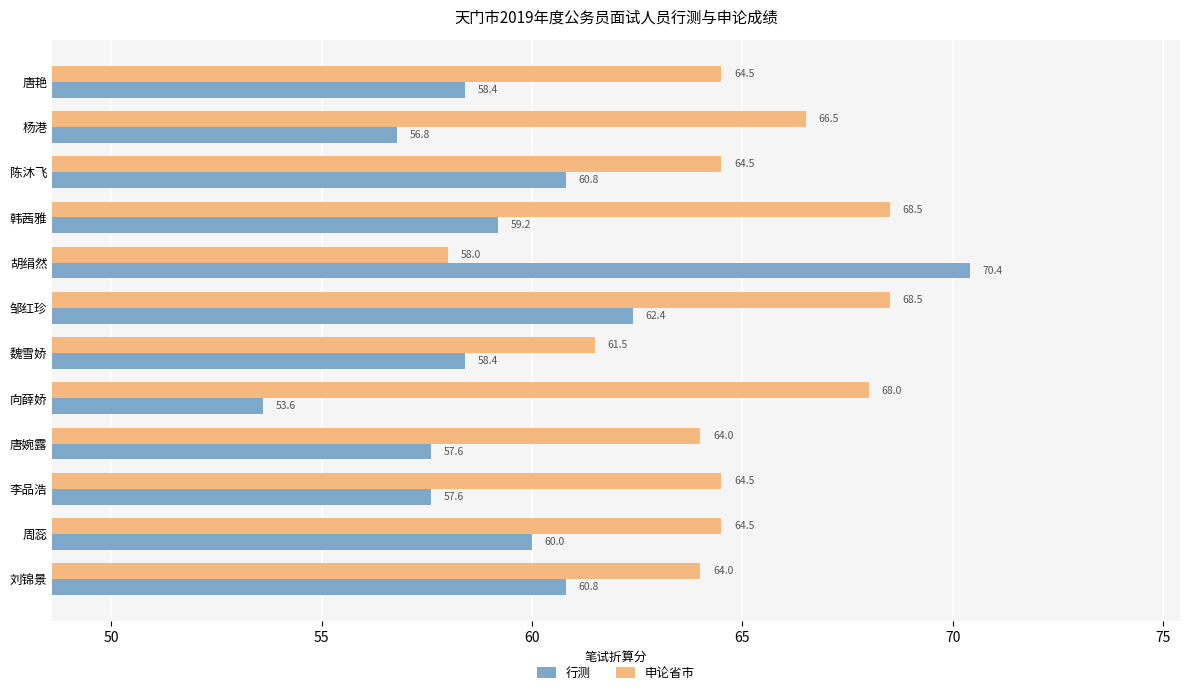

Which series has the largest range (max minus min)?

行测